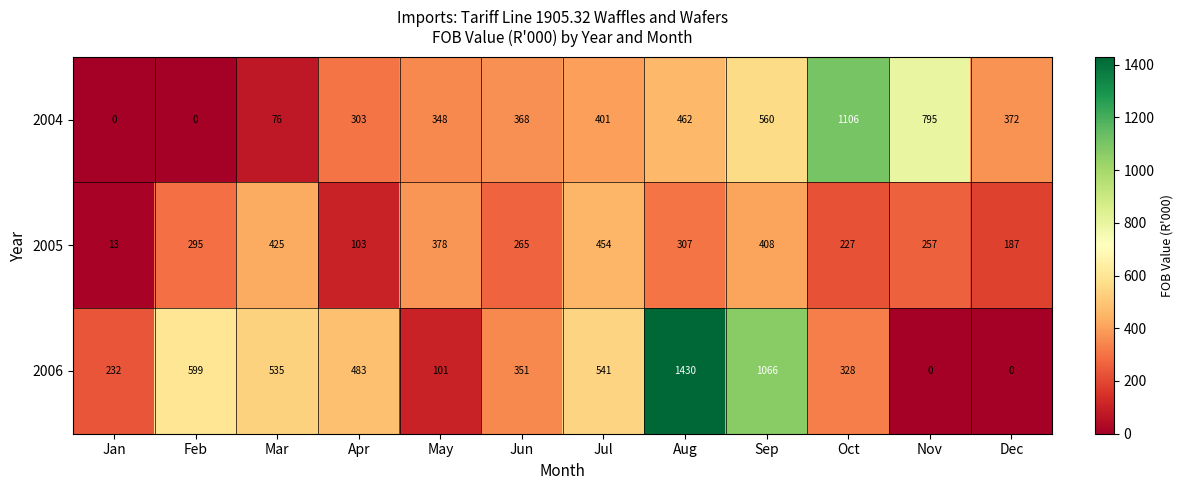

List the series in order of their peak value, lowest first.

2005, 2004, 2006